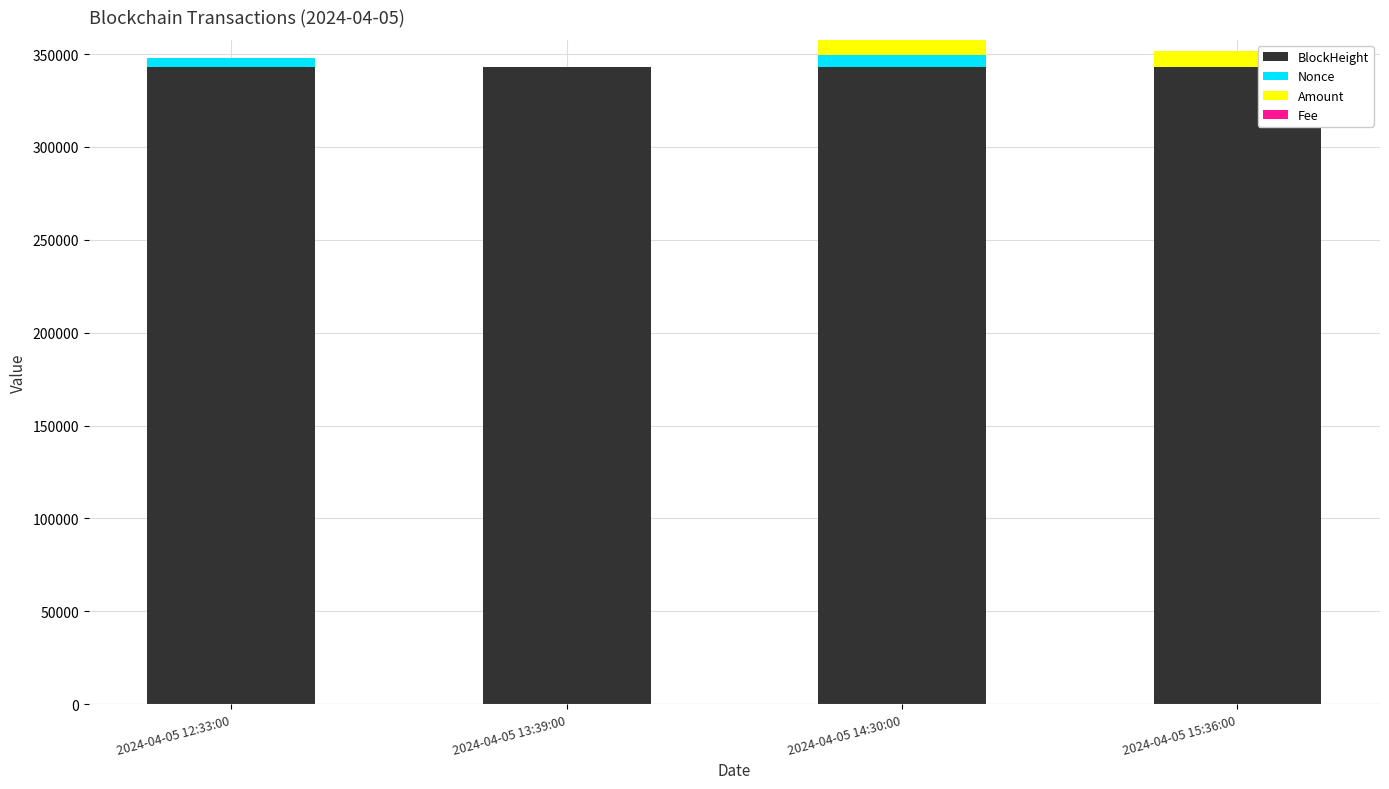

True or false: BlockHeight has a value of 221374.8 at 2024-04-05 14:30:00.

False